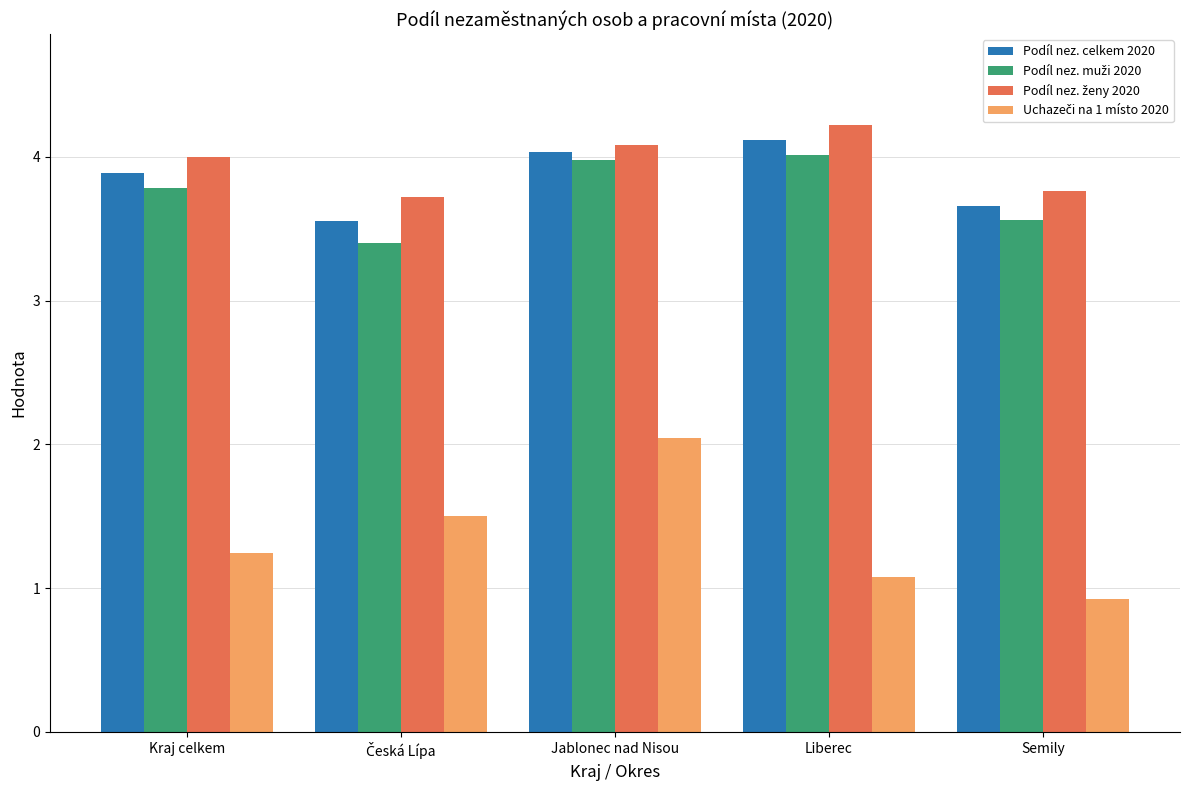

At how many categories does at least one series exceed 3?

5